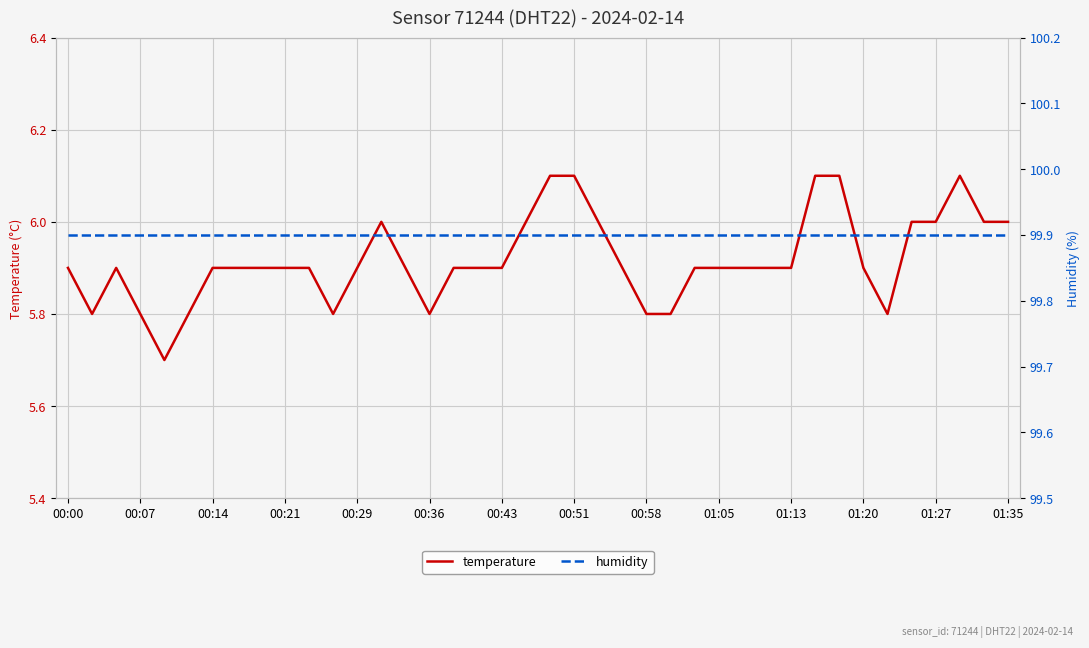

What is the highest value of the temperature series?

6.1